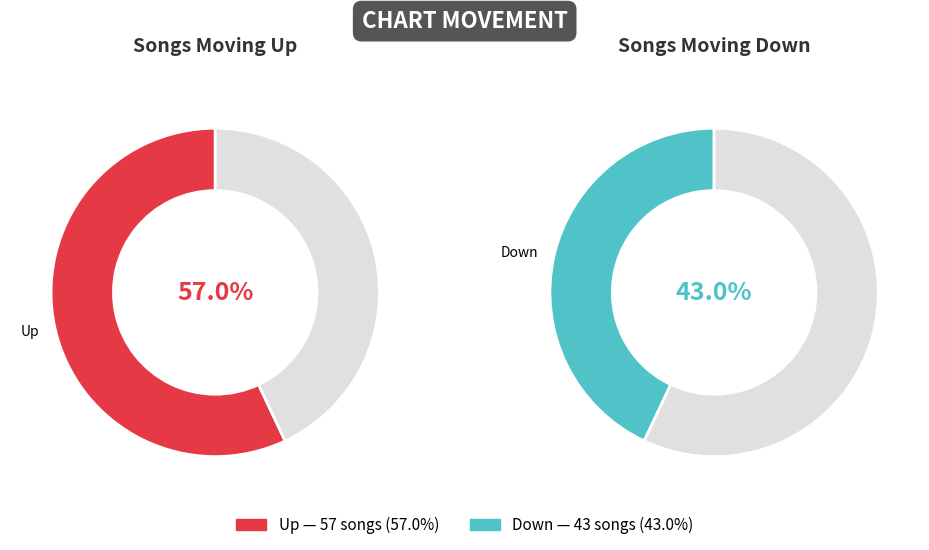

To the nearest percent, what portion does down represent?

43%